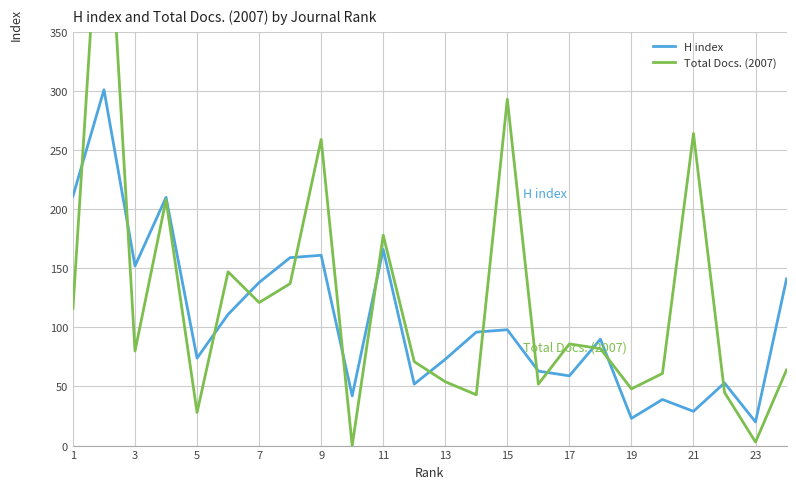

Is the value of Total Docs. (2007) at 21 greater than the value of H index at 17?

Yes